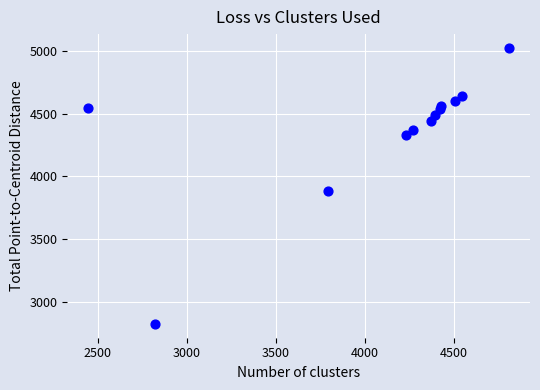

What is the range of X values (max minus min)?

2361.2